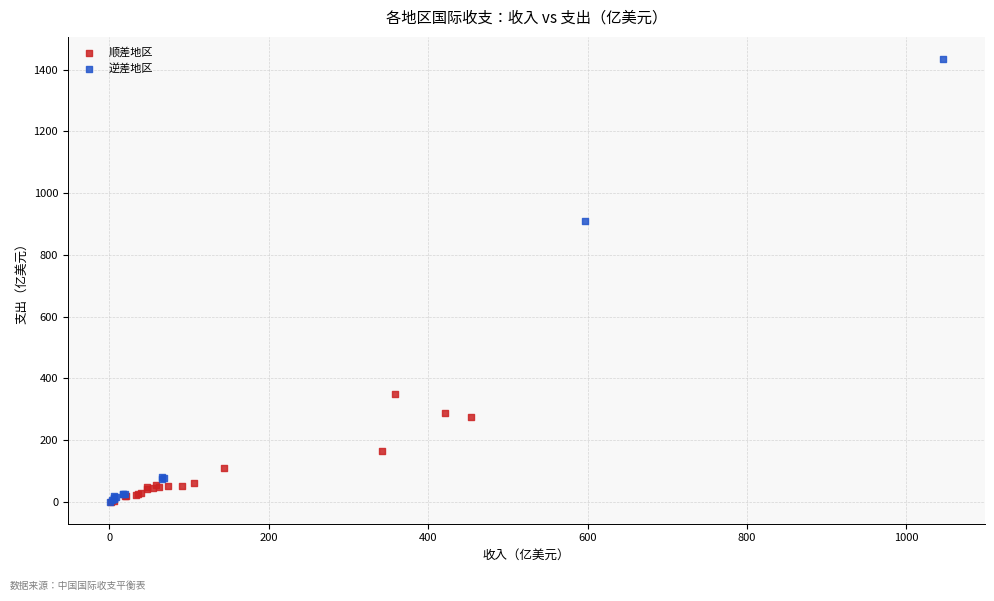

Which series has the widest spread of Y values?

逆差地区